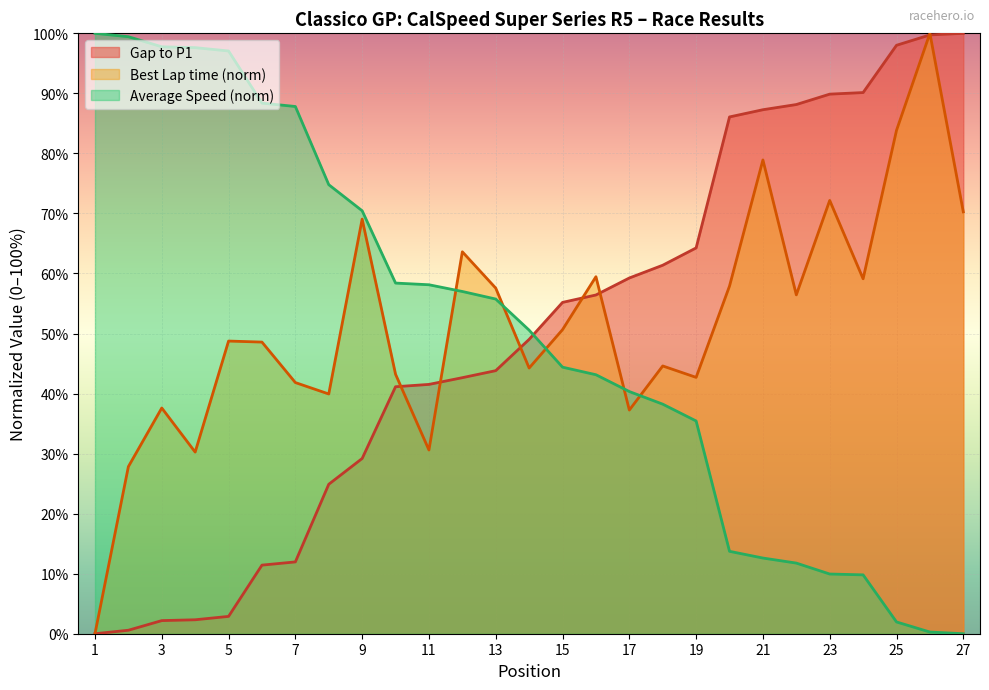

What is the difference between the maximum and minimum values in the Best Lap time series?

100.0